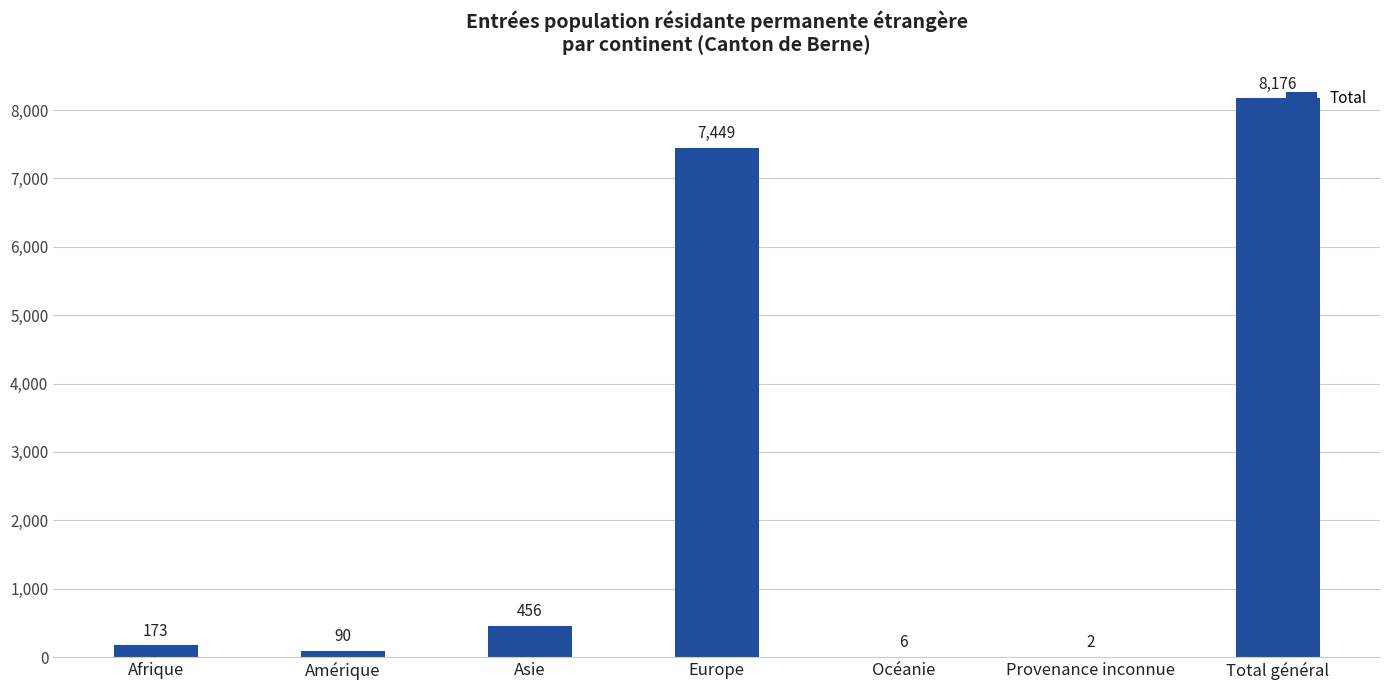

Reading left to right, list all the values displayed in this chart.

Afrique=173	Amérique=90	Asie=456	Europe=7449	Océanie=6	Provenance inconnue=2	Total général=8176